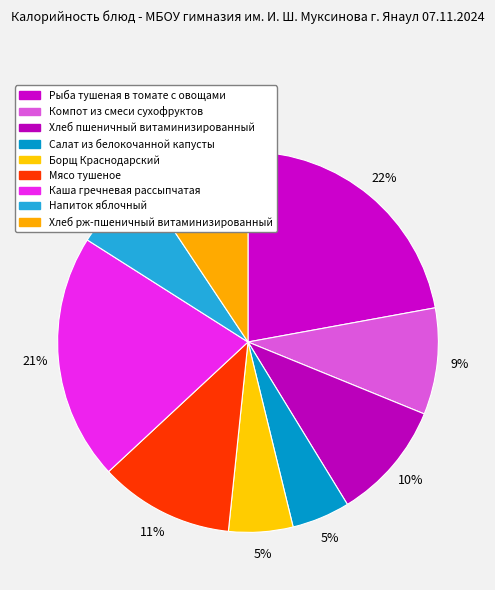

Rank the categories by value from highest to lowest.

Рыба тушеная в томате с овощами, Каша гречневая рассыпчатая, Мясо тушеное, Хлеб пшеничный витаминизированный, Хлеб рж-пшеничный витаминизированный, Компот из смеси сухофруктов, Напиток яблочный, Борщ Краснодарский, Салат из белокочанной капусты